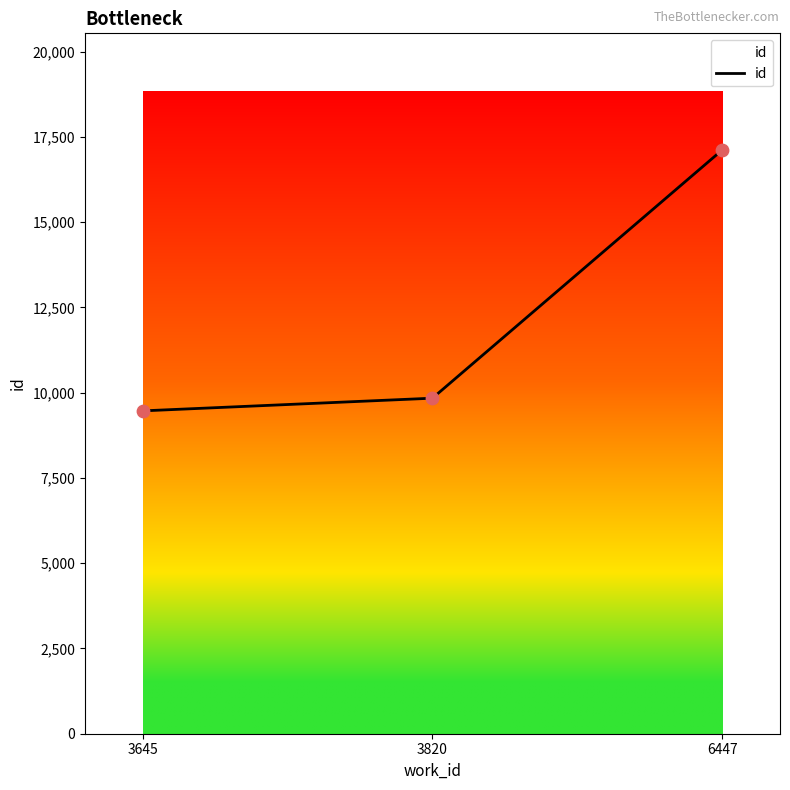

Between 6447 and 3645, which is larger?

6447